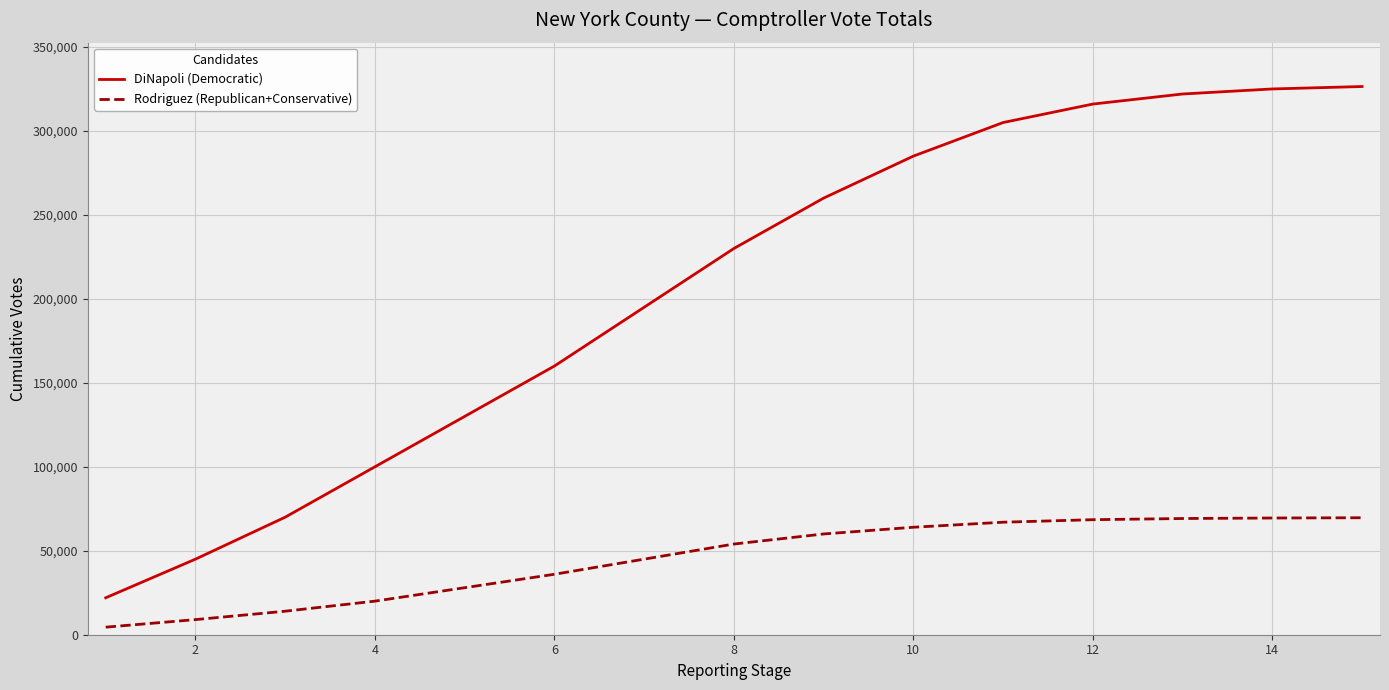

What is the minimum value shown in the chart?

4500